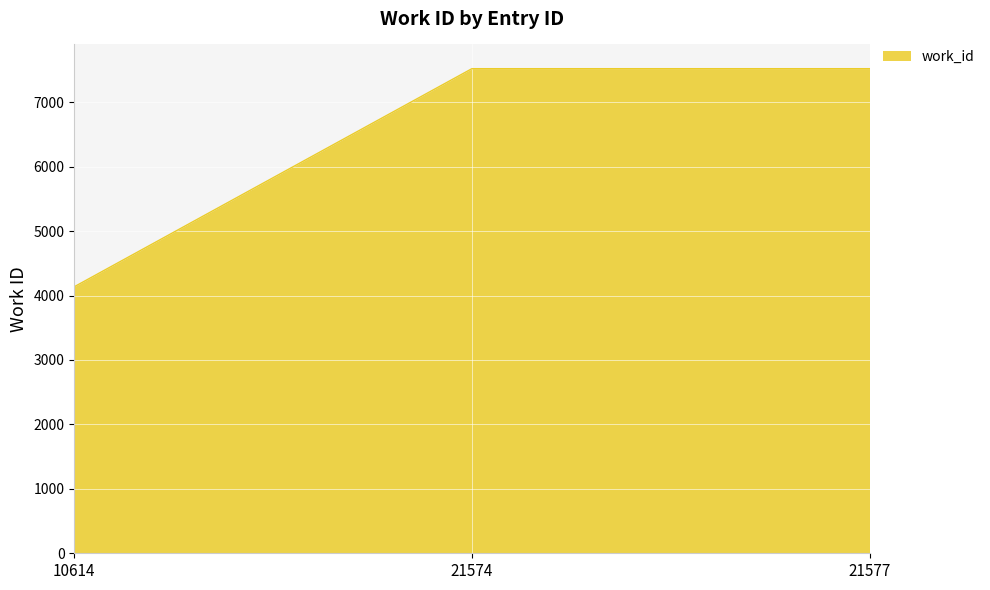

What is the difference between the maximum and minimum values?

3384